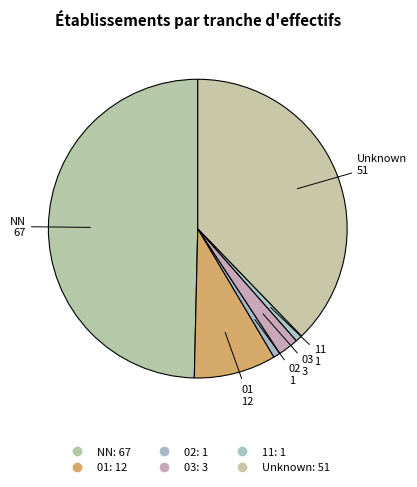

Is there a majority slice in this chart?

No